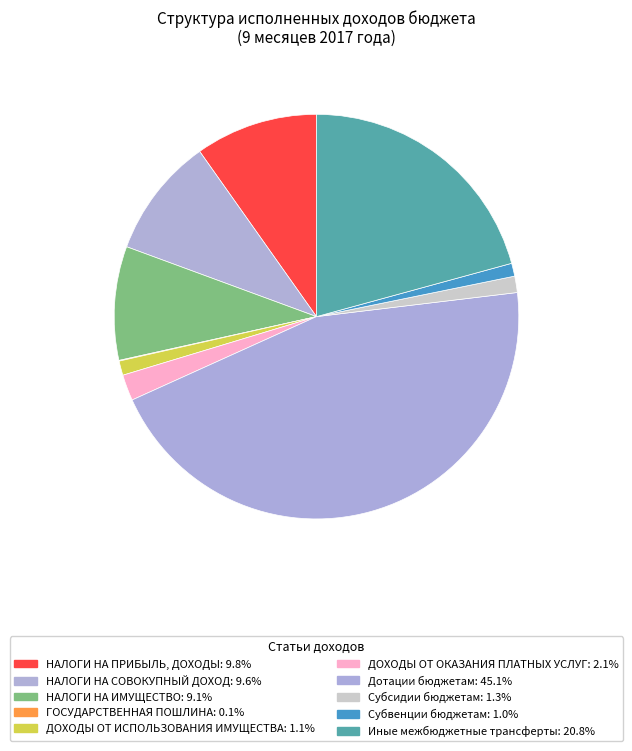

True or false: Субсидии бюджетам accounts for 1% of the total.

True